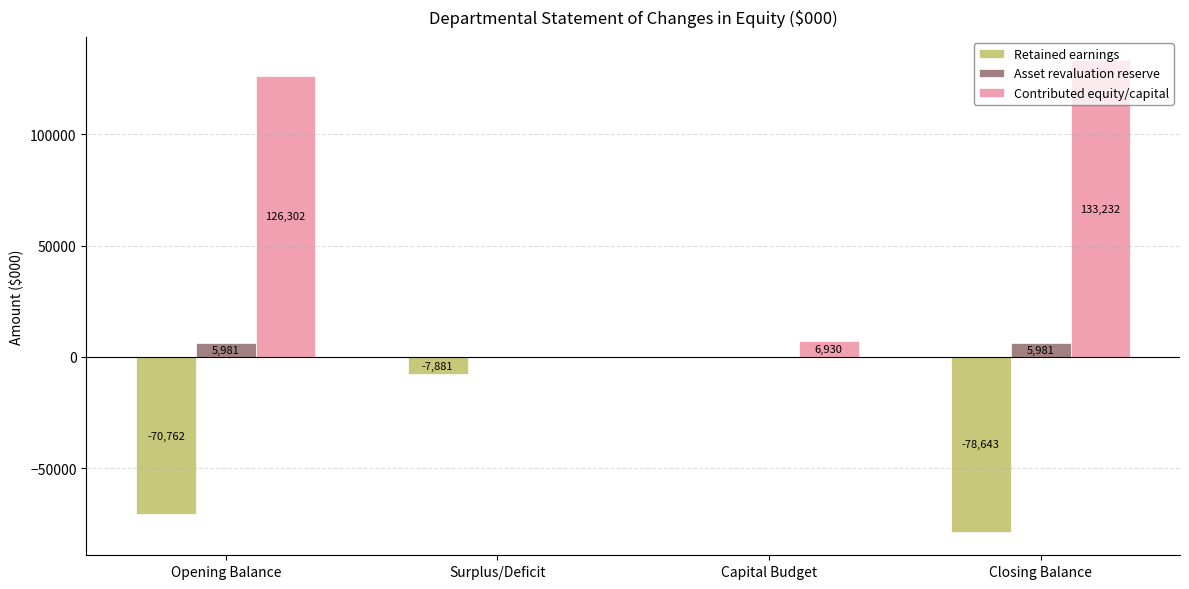

How many series are shown in this chart?

3